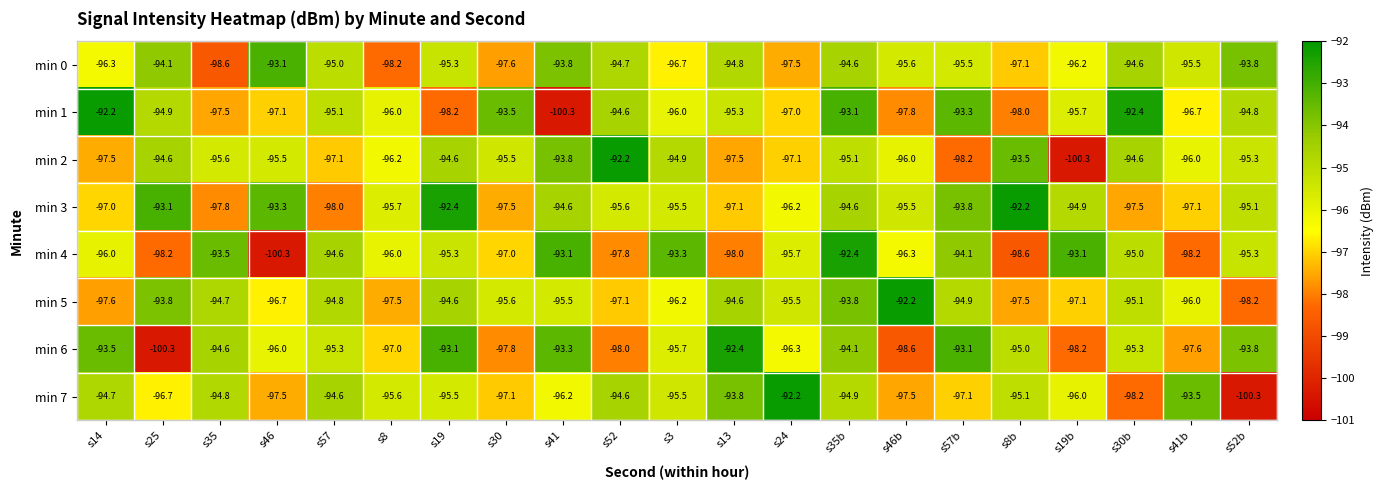

How many data points does each series have?

21